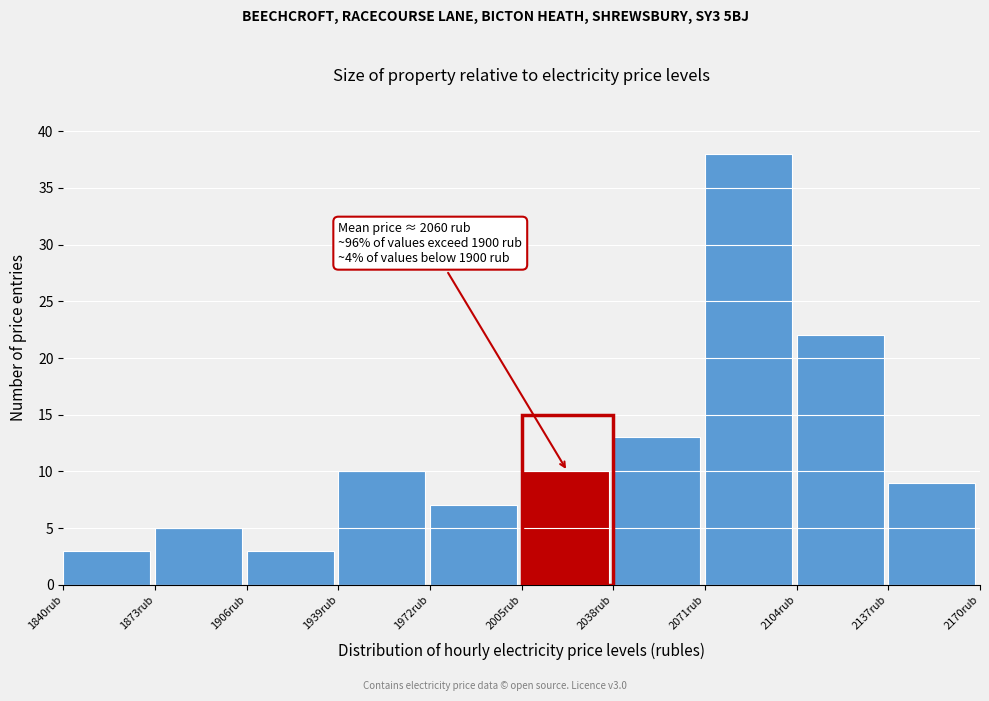

Over which range of the x-axis is the bar tallest?

2071 to 2104